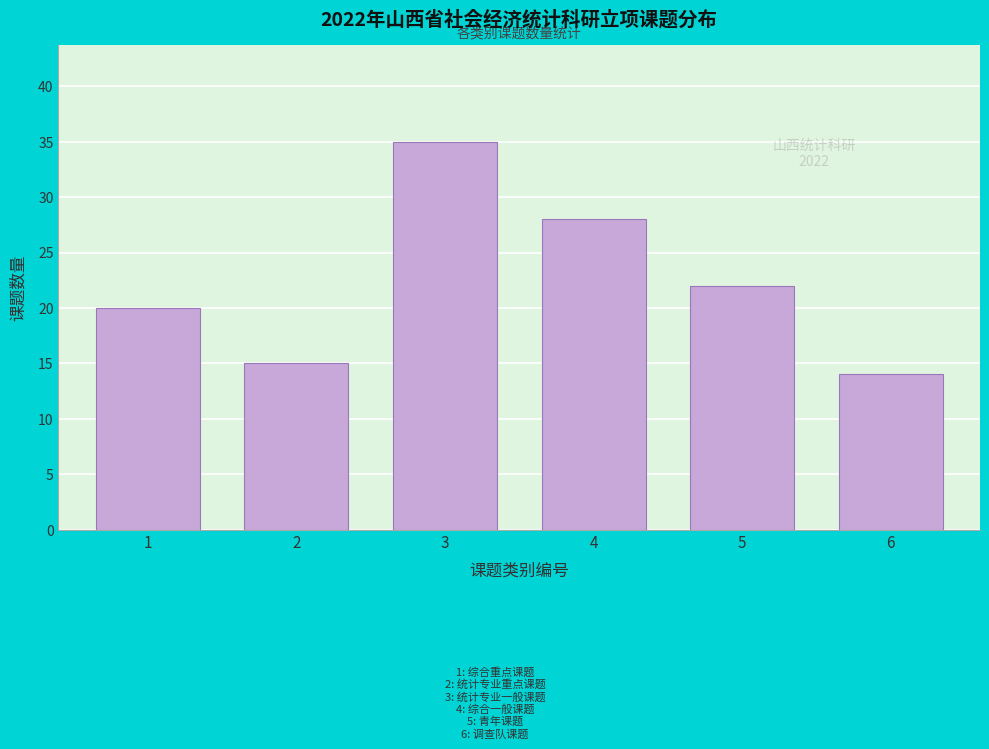

Reading left to right, what are all the values shown in this chart?

20	15	35	28	22	14